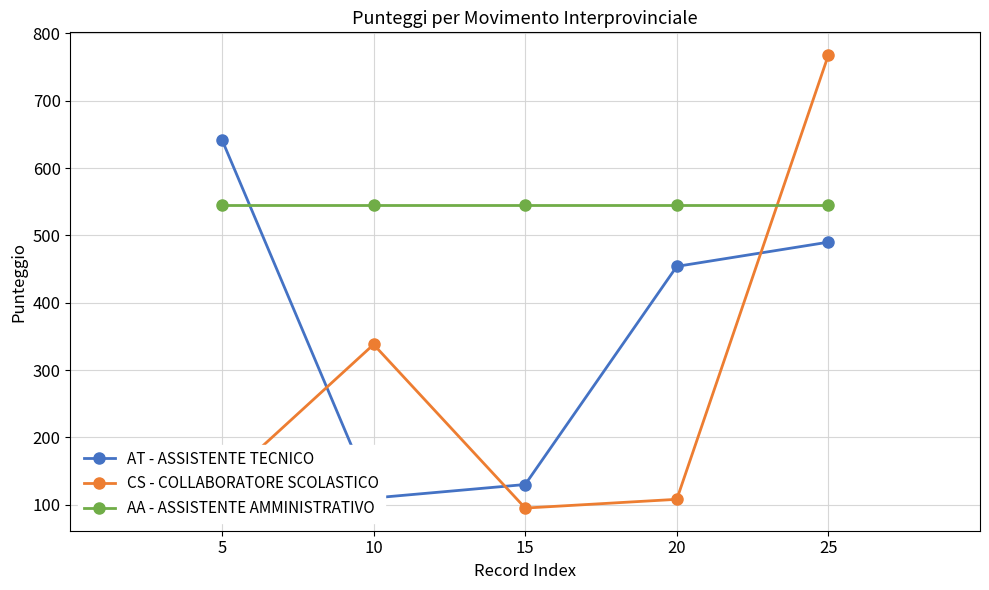

What are all the series names shown in the legend?

AT - ASSISTENTE TECNICO, CS - COLLABORATORE SCOLASTICO, AA - ASSISTENTE AMMINISTRATIVO